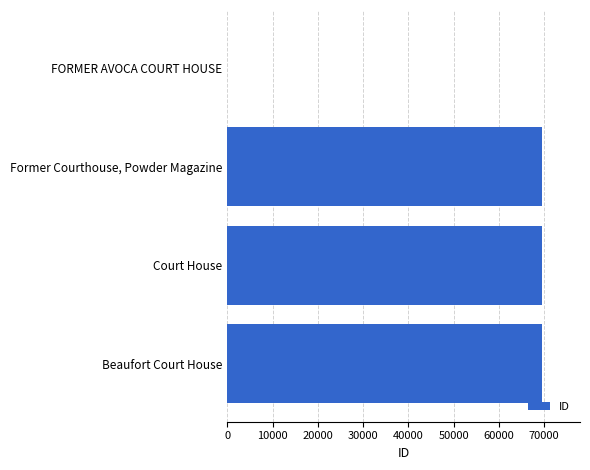

How many distinct data groups are displayed?

1